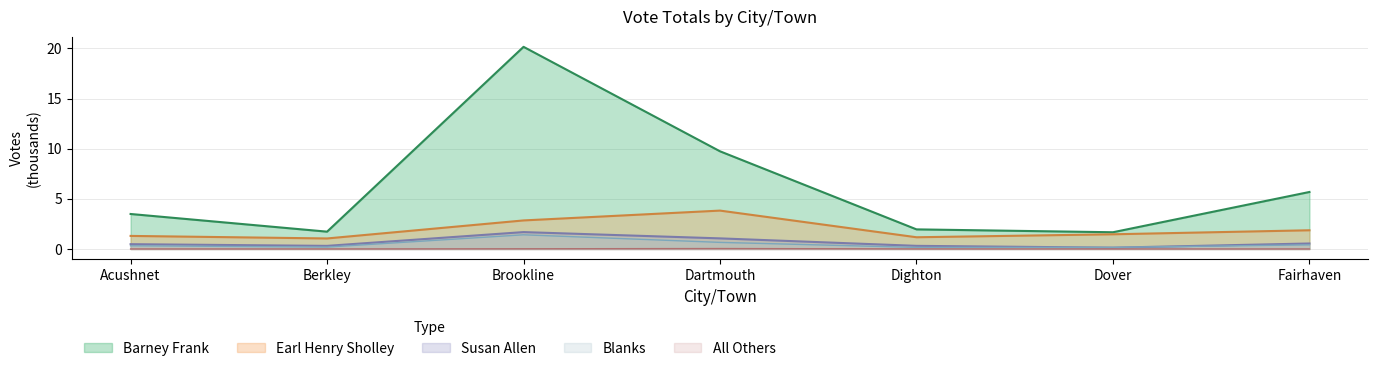

True or false: Earl Henry Sholley and Blanks intersect in this chart.

False